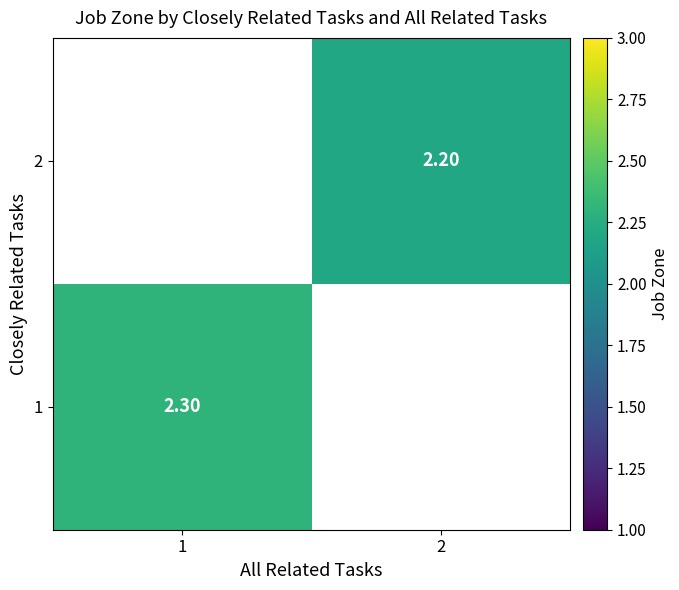

Between 2 and 1, which is larger?

1